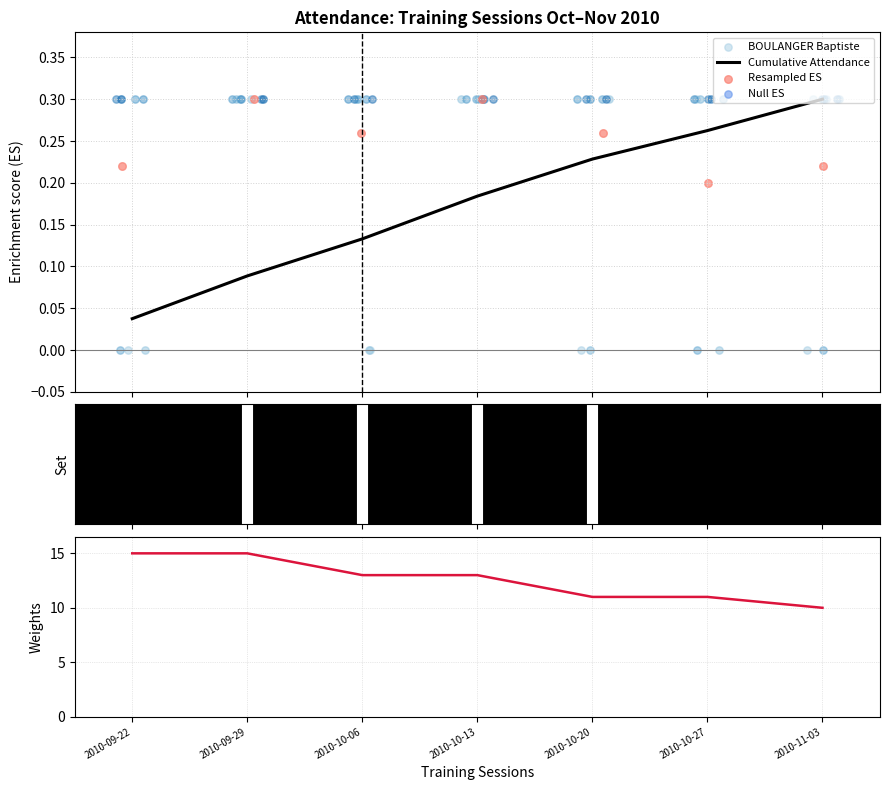

Is the value of Resampled ES at 2010-10-06 greater than the value of Total Presents at 2010-09-29?

No